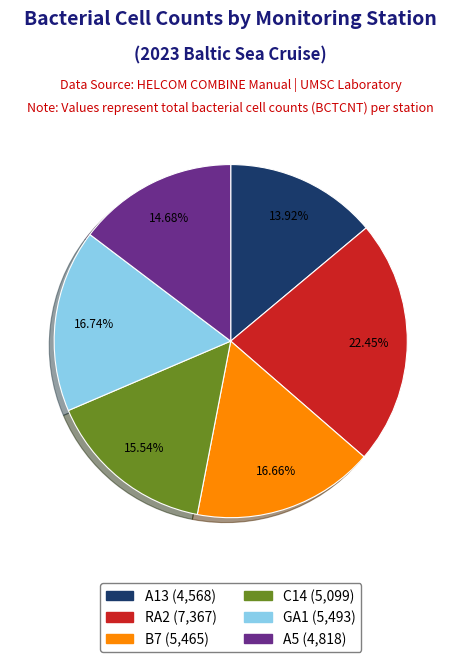

How many segments does this pie chart have?

6